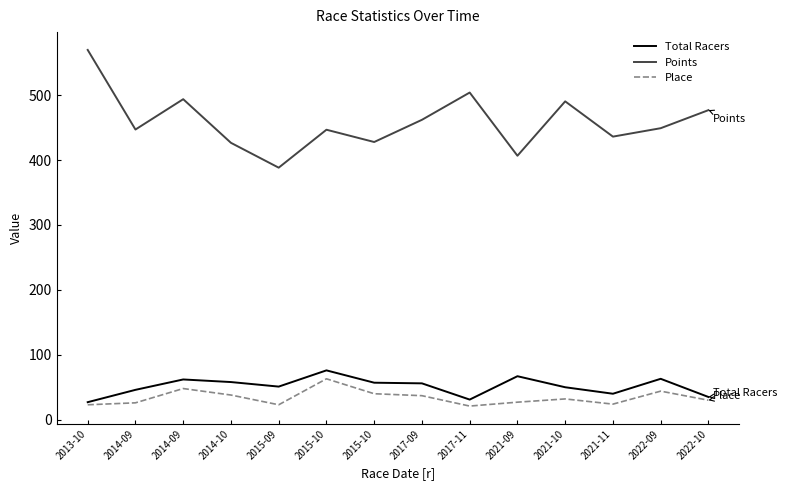

Is this an area chart (filled region under the line)?

No